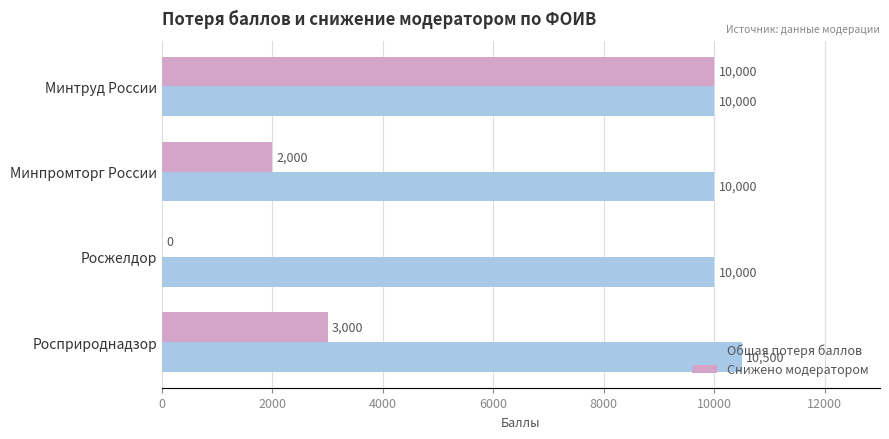

Which label corresponds to the largest value in the chart?

Росприроднадзор